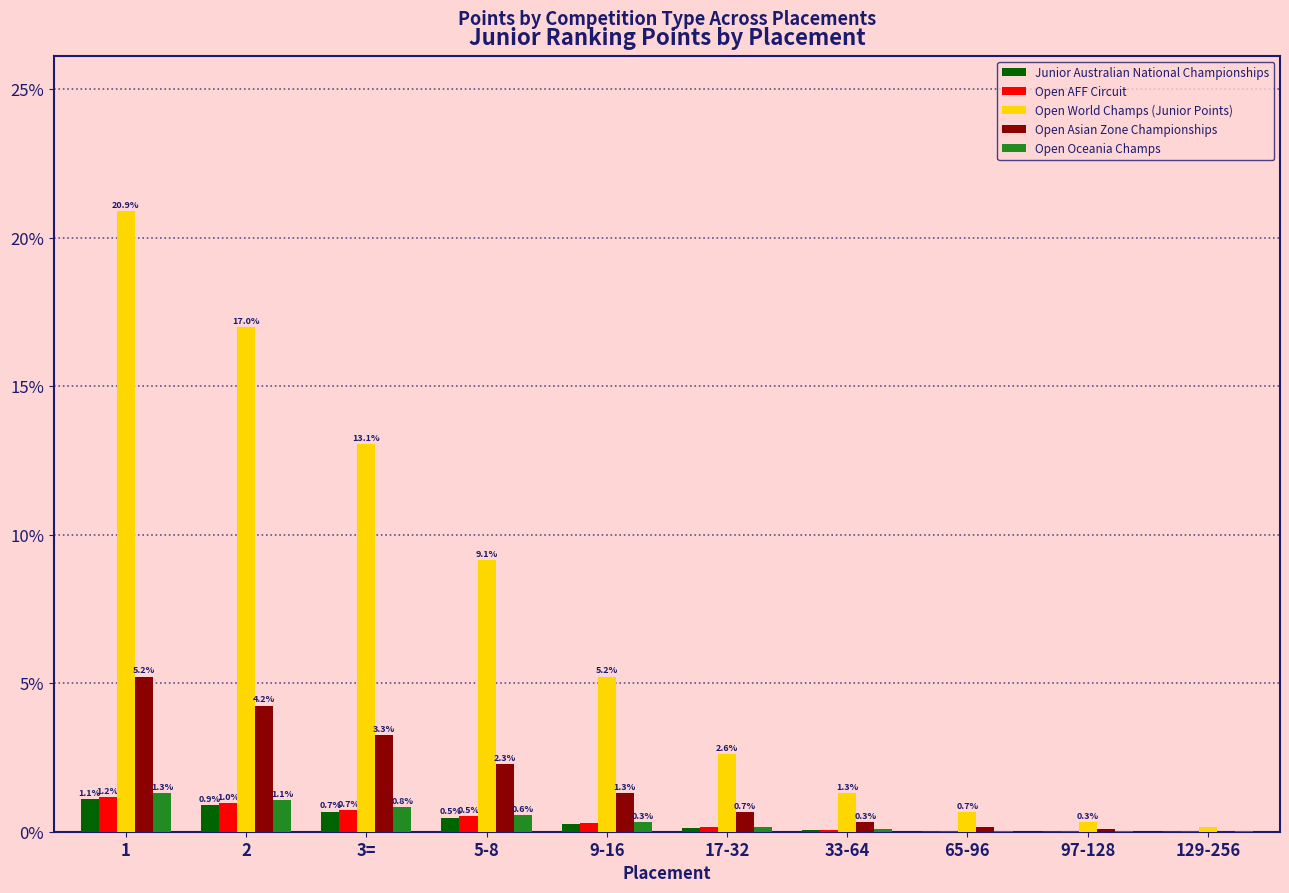

Which category has the highest value in the Junior Australian National Championships series?

1